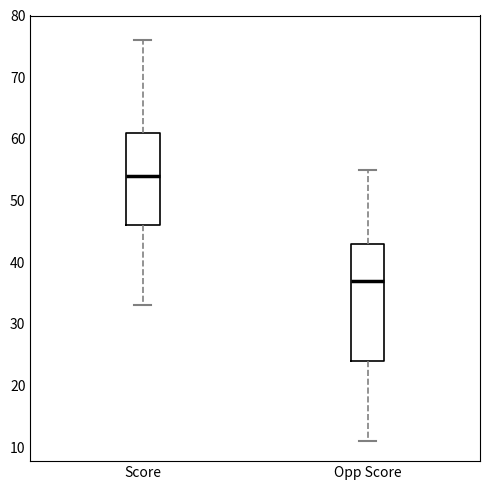

Reading left to right, read every box against the y-axis: the position of its median line, the range the box covers, and the ends of its whiskers. The values are not printed on the chart, so give them approximately, as read against the axis.

Score: median 54, box 46 to 61, whiskers 33 to 76
Opp Score: median 37, box 24 to 43, whiskers 11 to 55